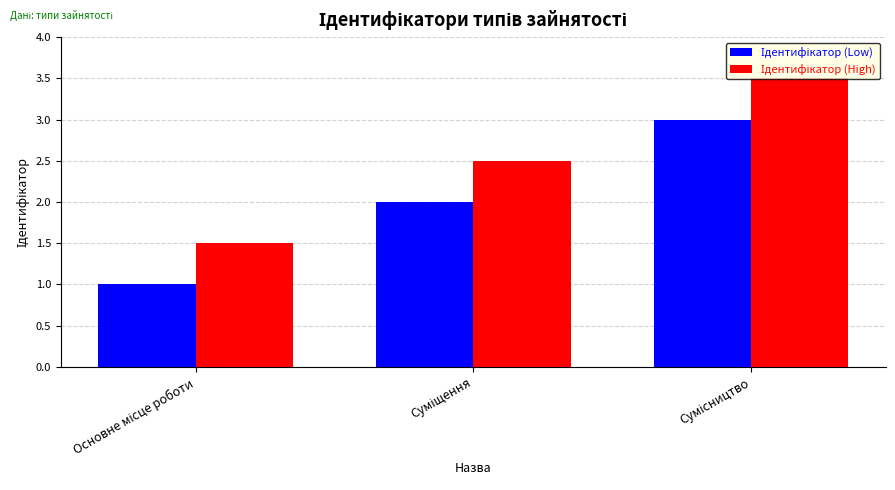

What is the maximum value shown in the chart?

3.5